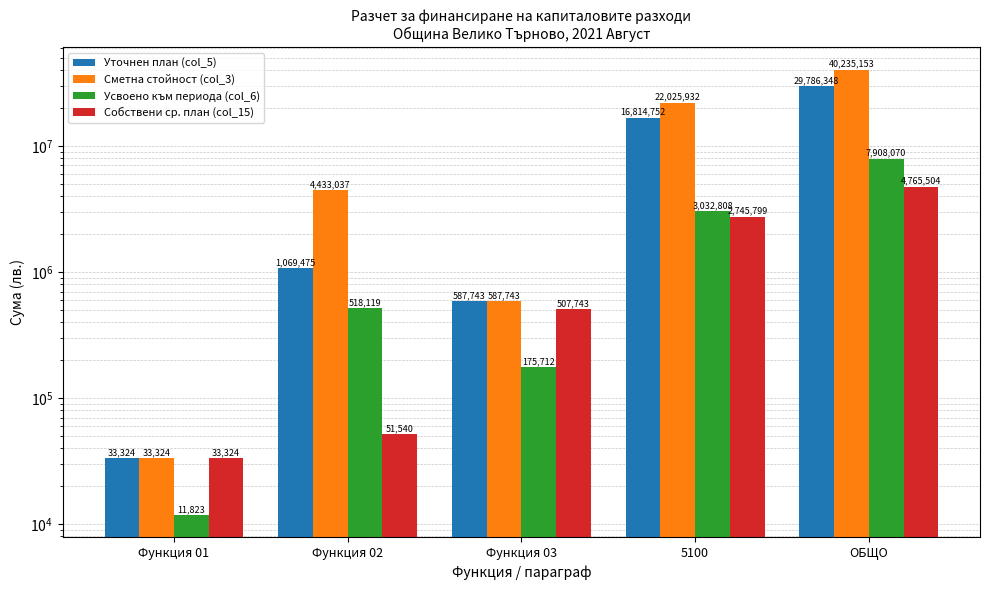

What are all the series names shown in the legend?

Уточнен план (col_5), Сметна стойност (col_3), Усвоено към периода (col_6), Собствени ср. план (col_15)